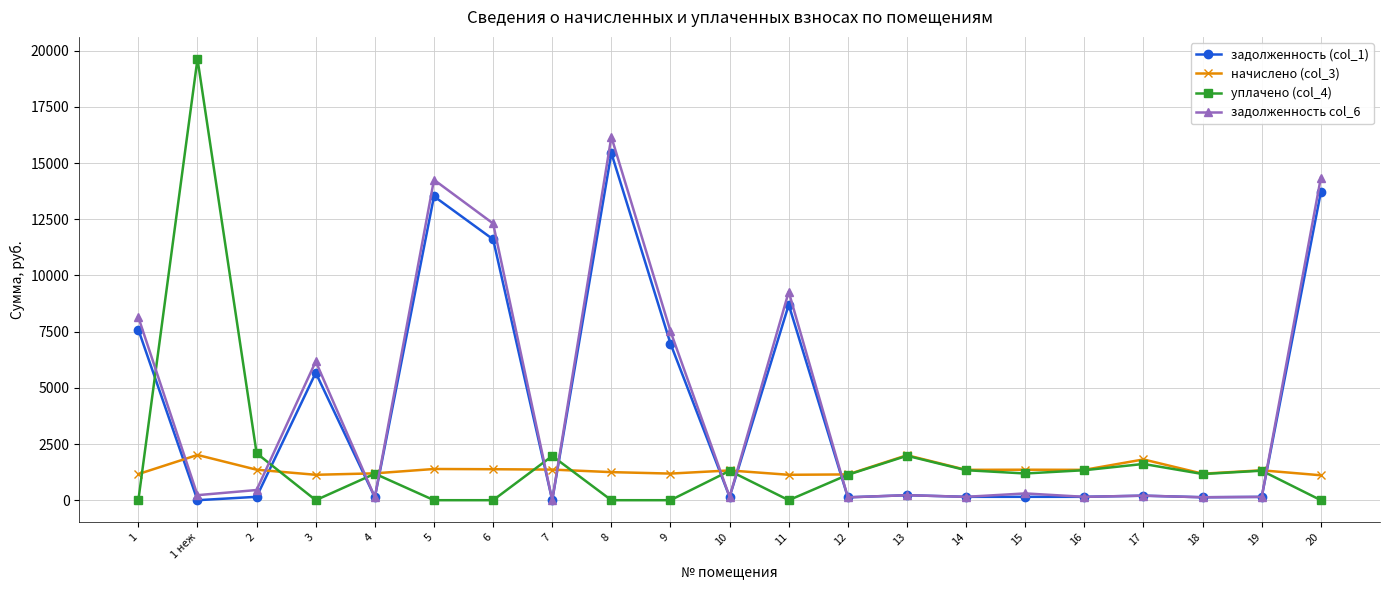

What is the greatest value displayed?

19629.0